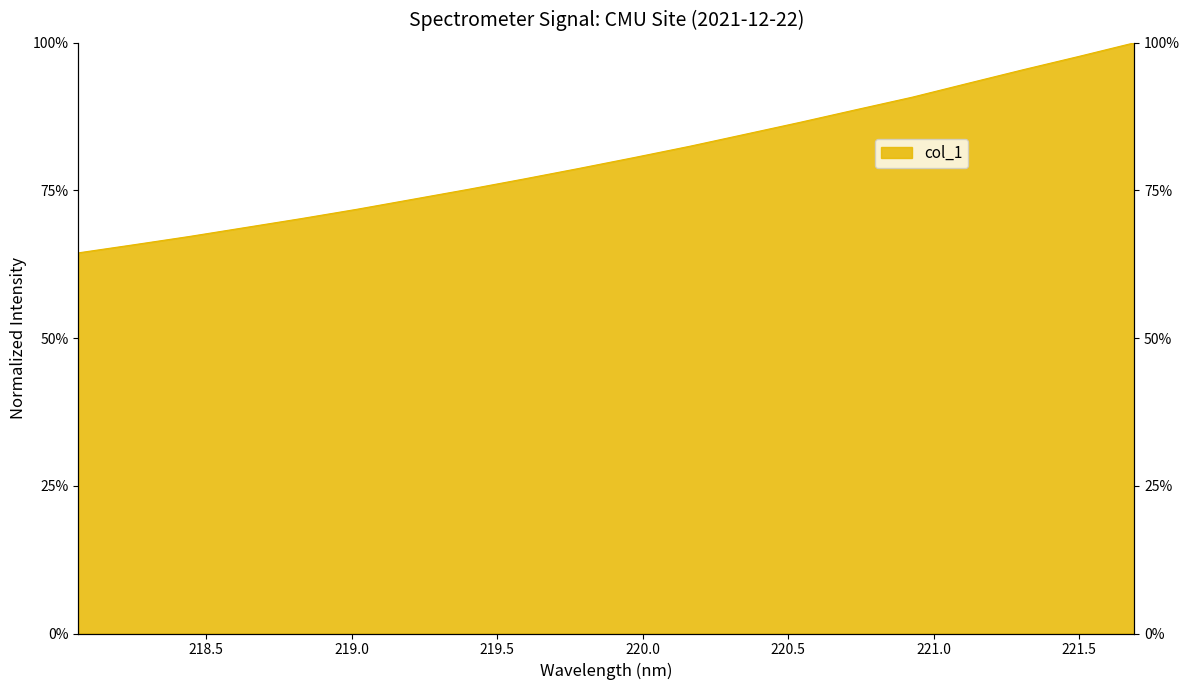

What is the value of the 8th point from the left?

0.8